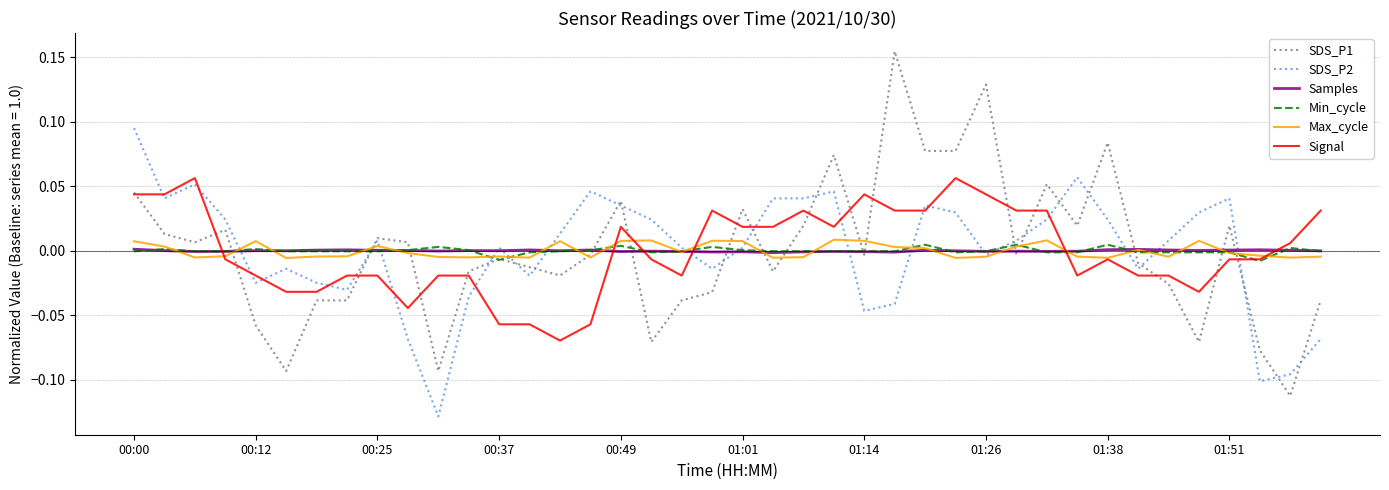

Which series has the widest spread of values?

SDS_P1